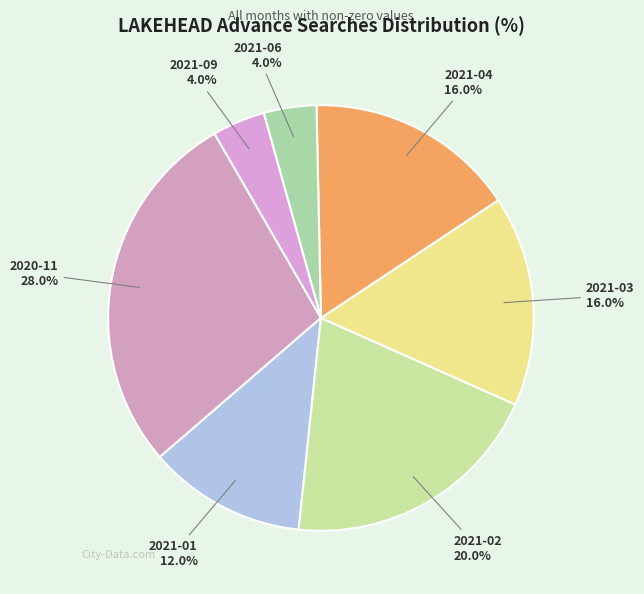

What is the ratio of the value at 2021-06 to the value at 2020-11?

0.1